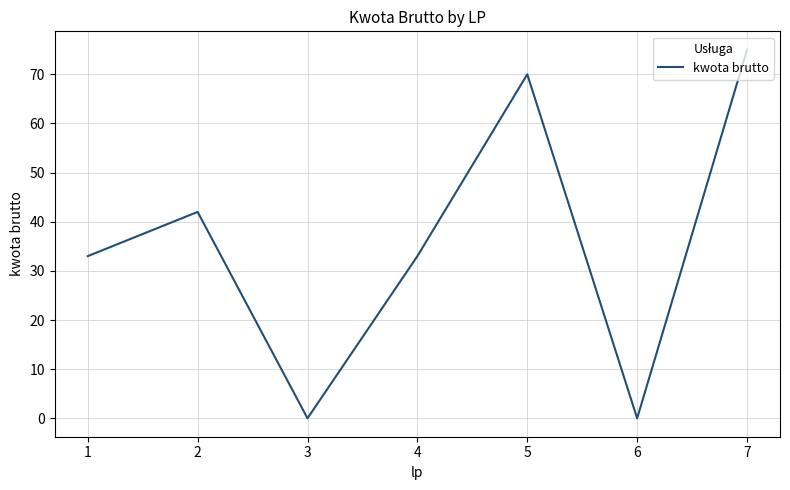

Reading right to left, transcribe all the data shown in this chart.

75	0	70	33	0	42	33